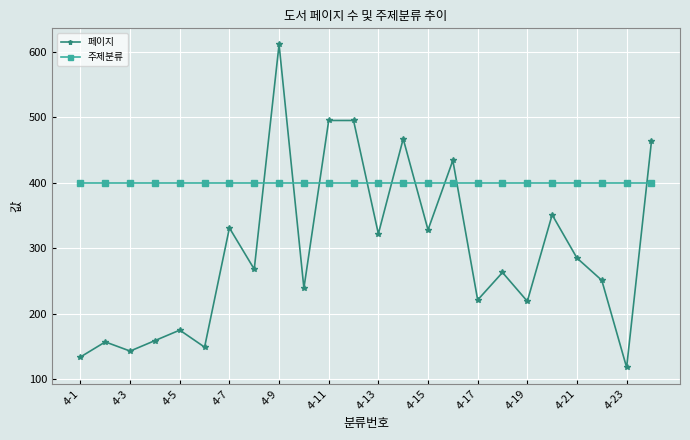

True or false: 페이지 and 주제분류 cross at least once.

True